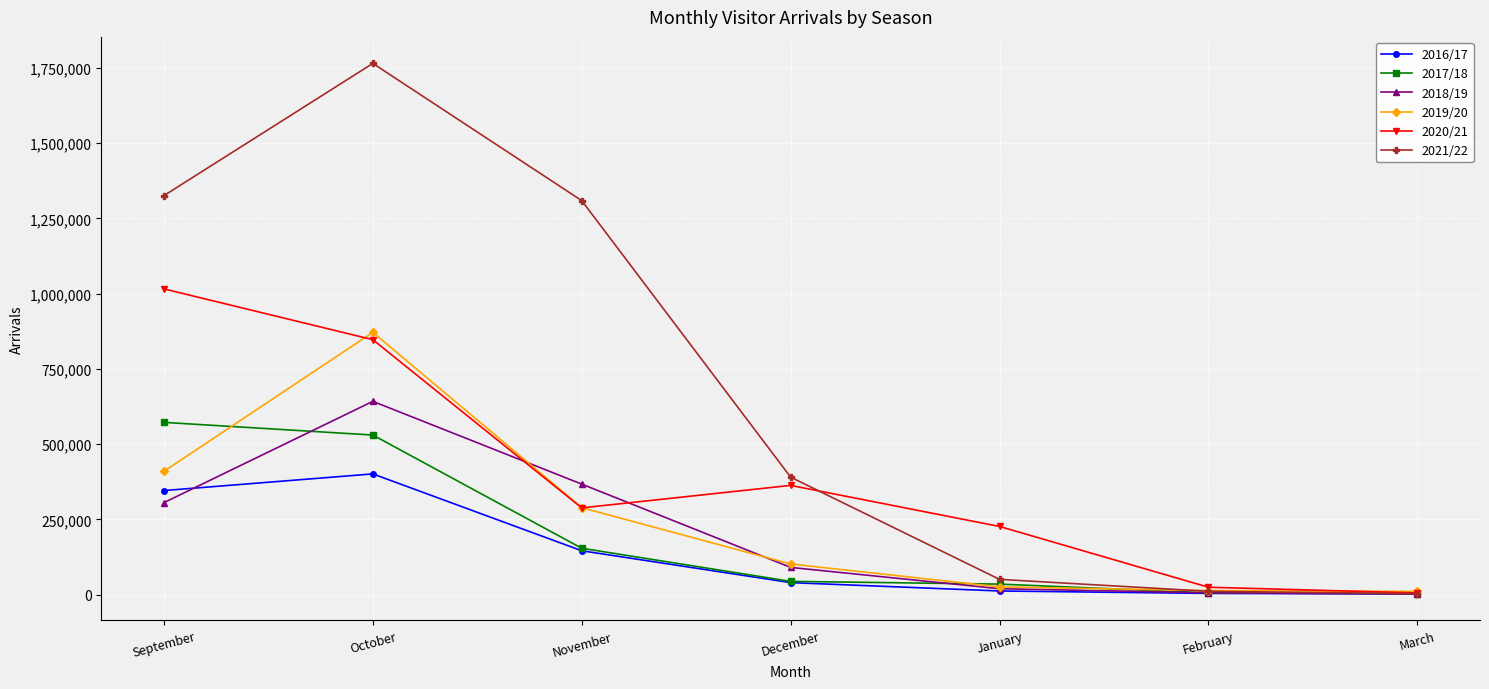

Between which two adjacent categories do 2017/18 and 2019/20 first intersect?

September and October